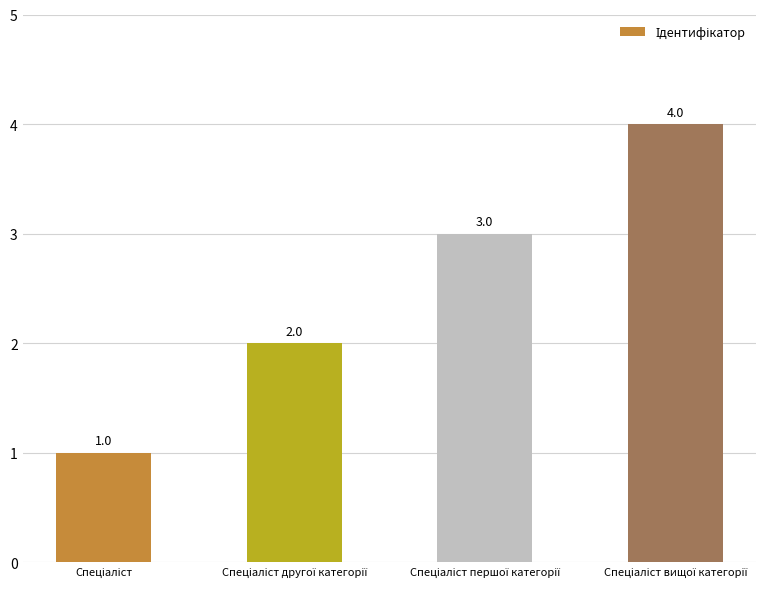

What is the value of the 4th bar from the left?

4